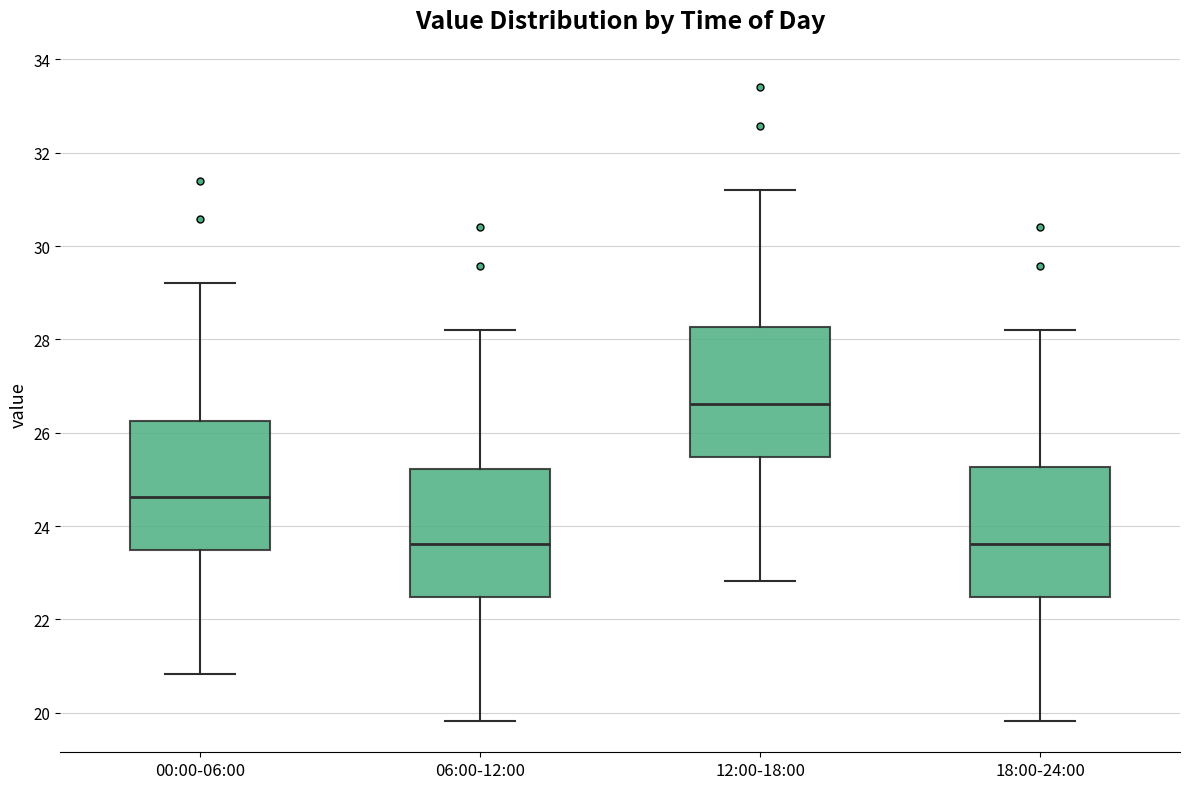

Where does the upper whisker of the box for 18:00-24:00 end on the y-axis? The values are not printed on the chart, so give them approximately, as read against the axis.

28.2